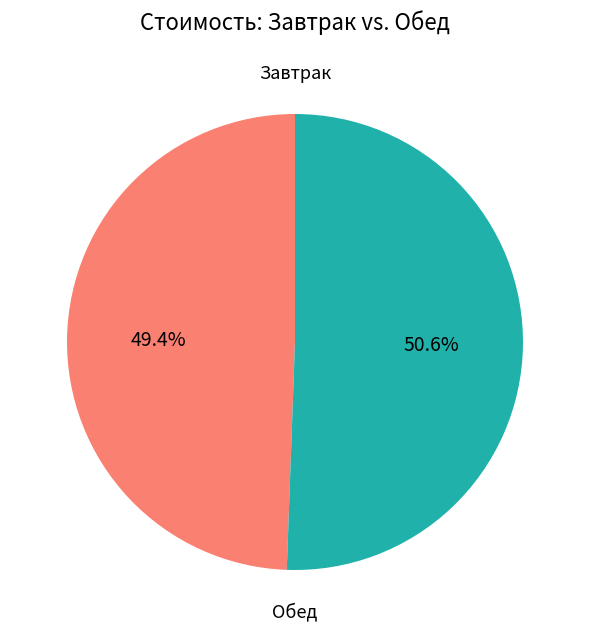

Is there any slice that represents more than half of the pie?

Yes